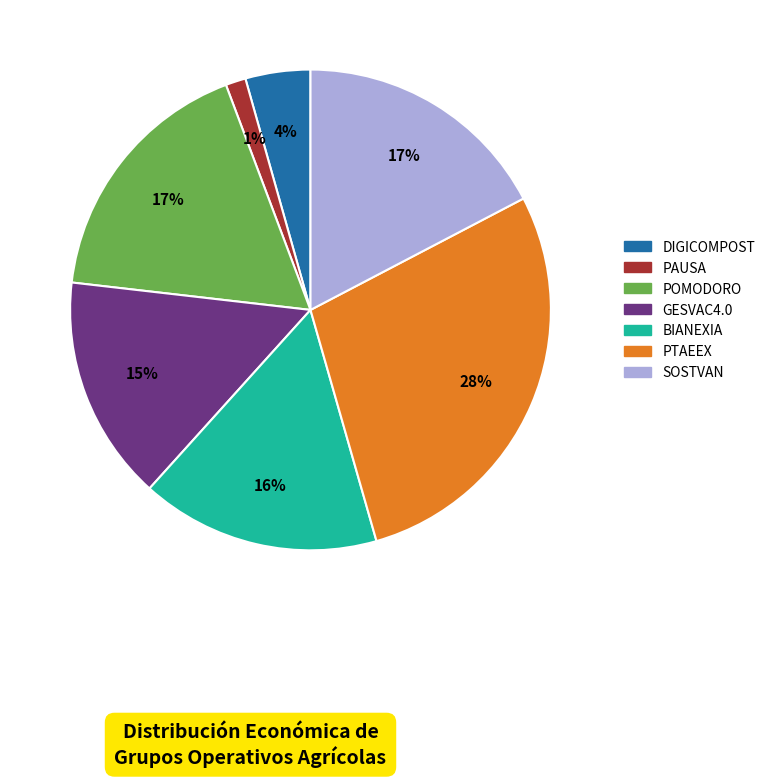

Which slice is the smallest?

PAUSA